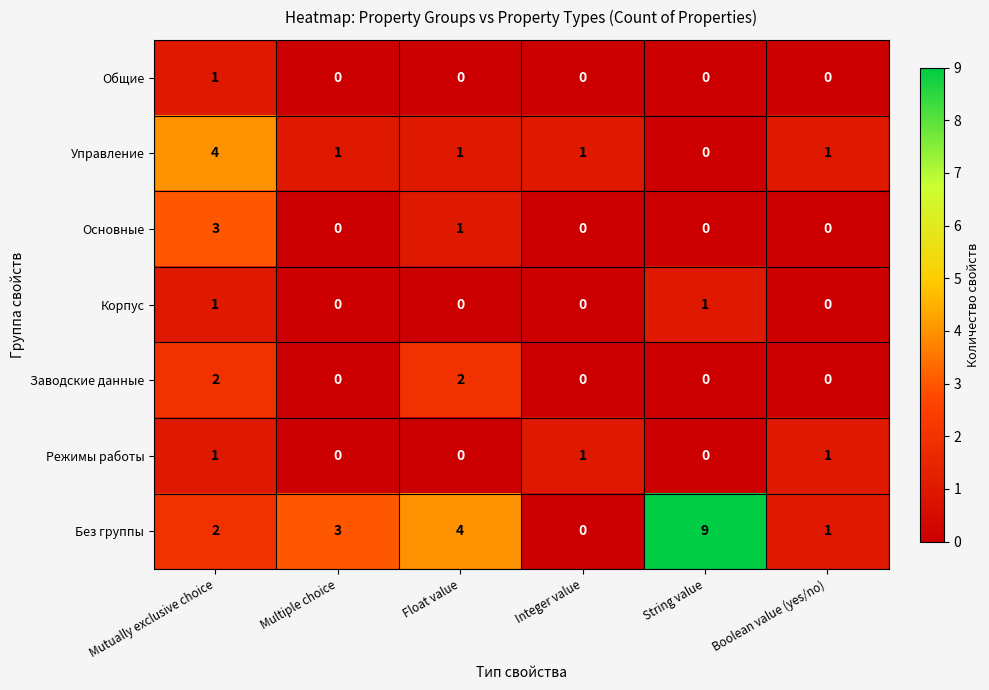

Which series has the largest range (max minus min)?

Без группы